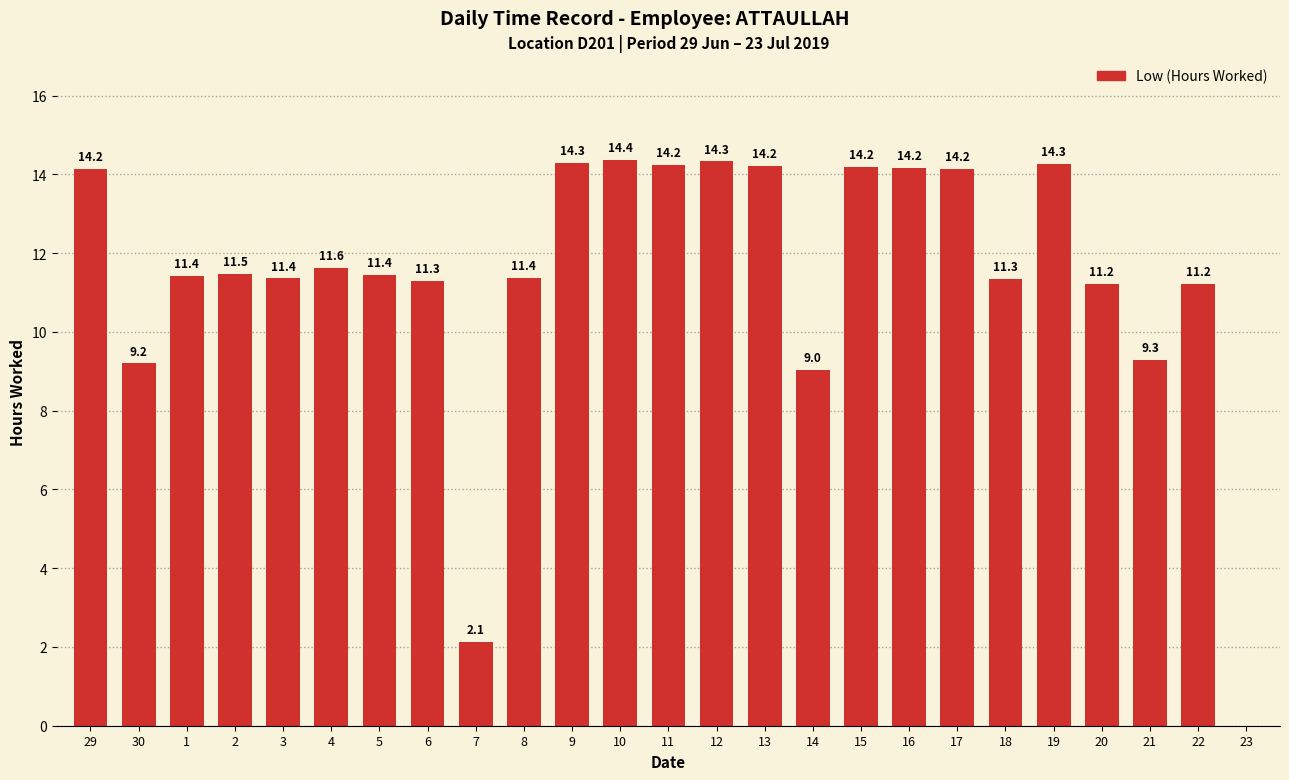

At which label does the data first exceed 11?

29